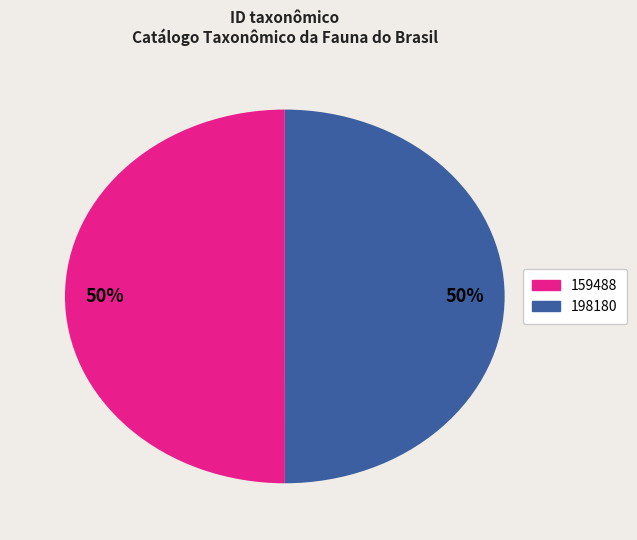

How many segments does this pie chart have?

2